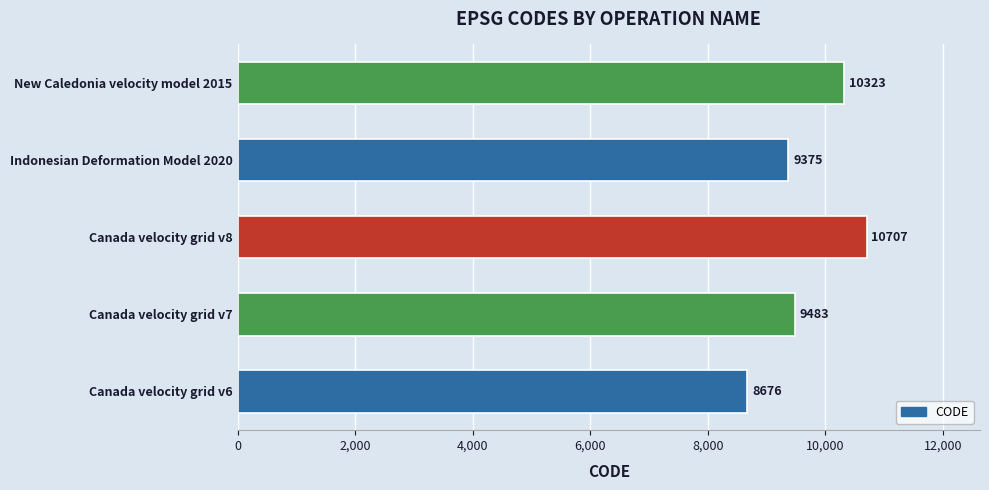

What is the approximate value at Canada velocity grid v6?

8676